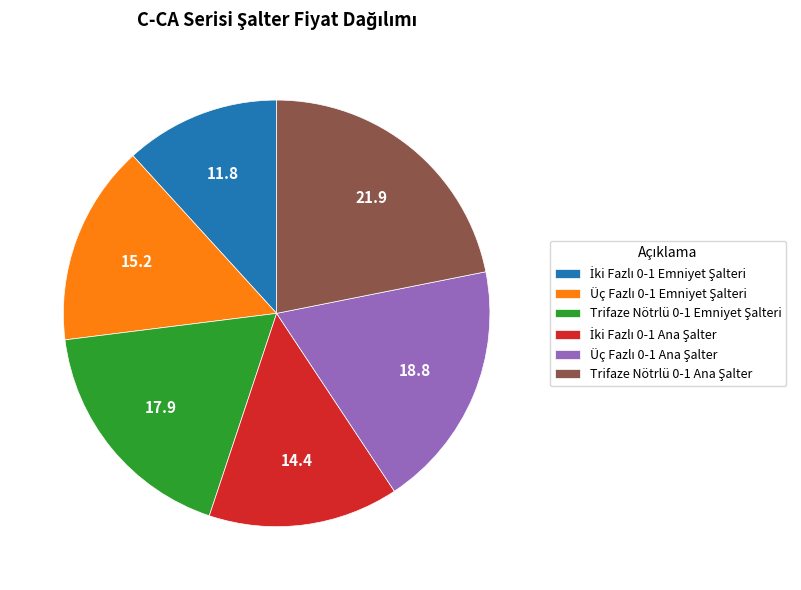

Is there a majority slice in this chart?

No